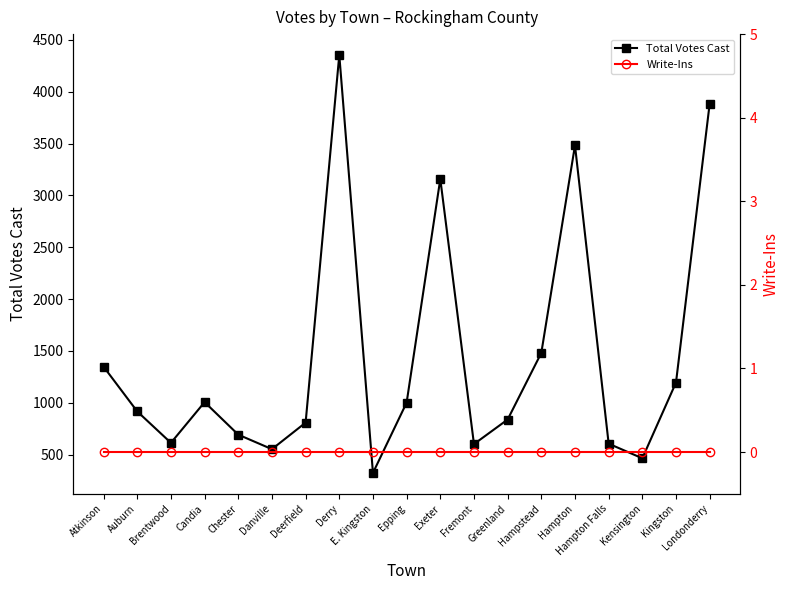

Which series has the largest total across all categories?

Total Votes Cast